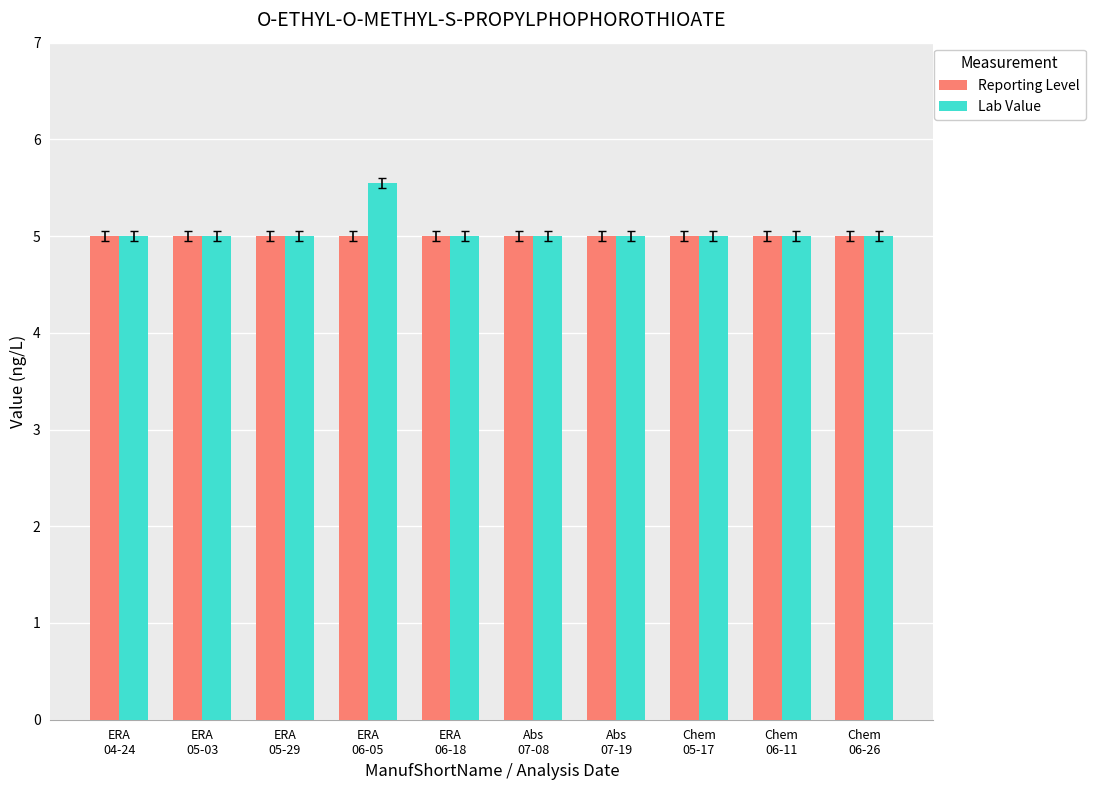

Which series has the widest spread of values?

Lab Value